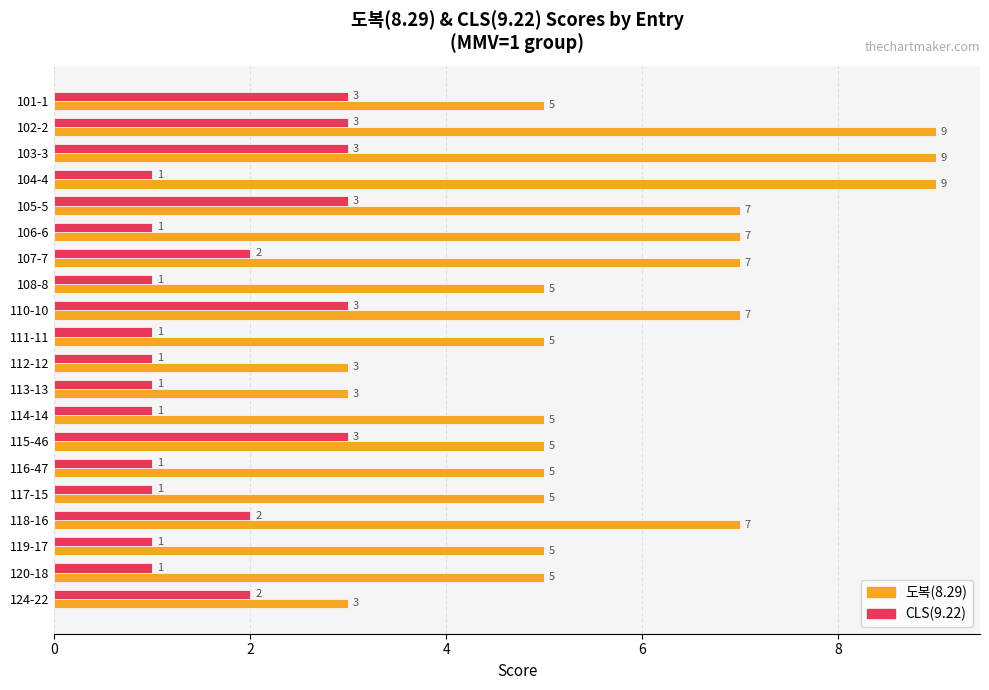

What is the greatest value displayed?

9